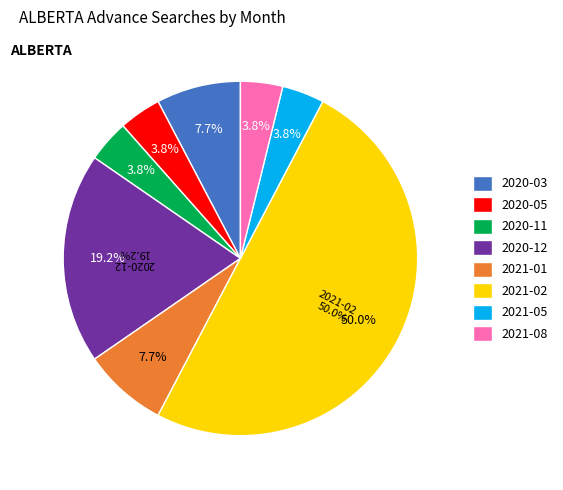

True or false: 2020-03 accounts for 15% of the total.

False